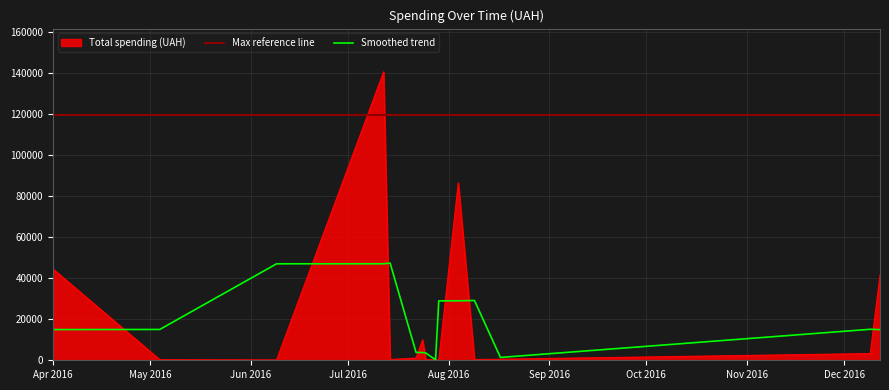

What is the label of the 7th point from the right?

28.07.2016